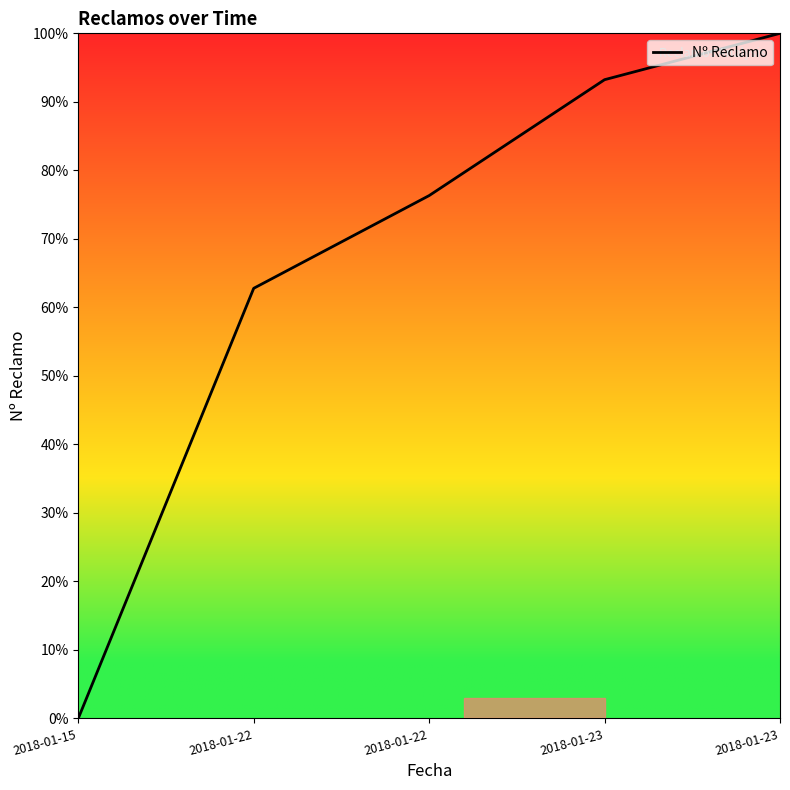

How many lines are shown in the chart?

1